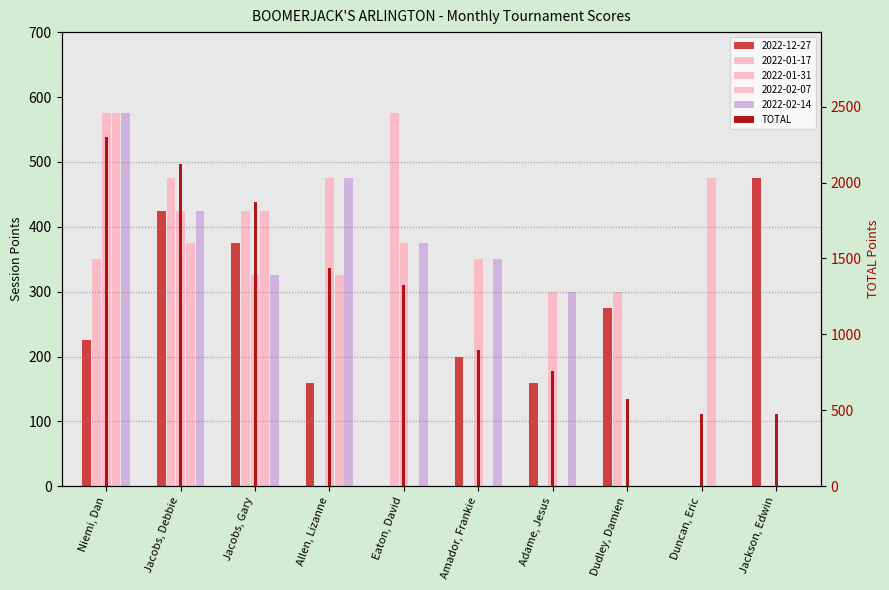

What is the difference between the second highest and second lowest values?

1650